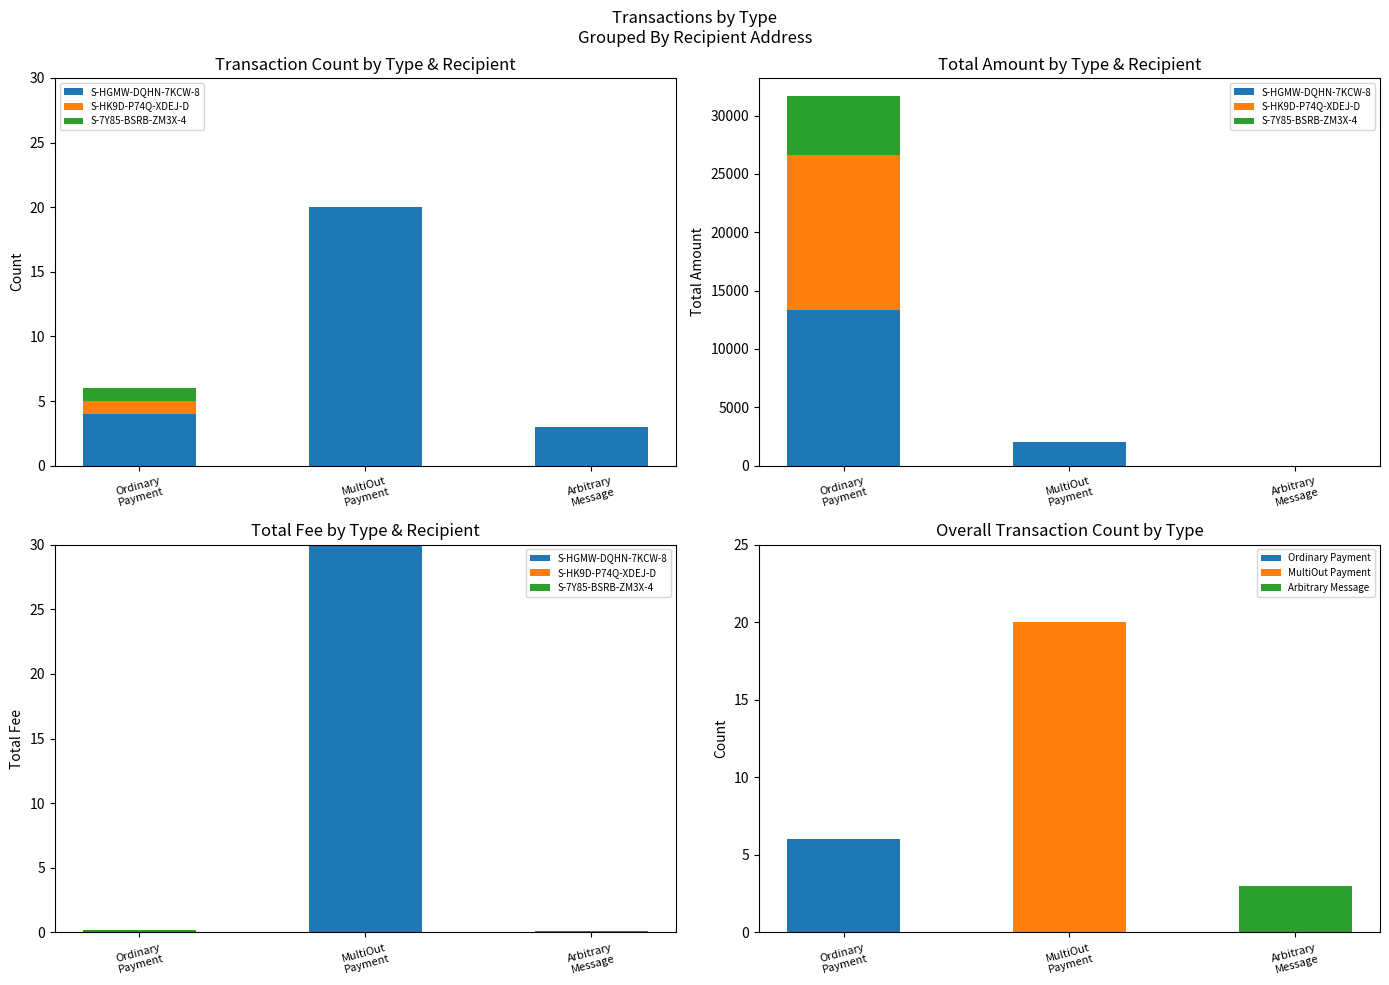

Reading right to left, extract all data points from this chart.

S-HGMW-DQHN-7KCW-8: 0.1	30.0	0.1
S-HK9D-P74Q-XDEJ-D: 0.0	0.0	0.0
S-7Y85-BSRB-ZM3X-4: 0.0	0.0	0.1